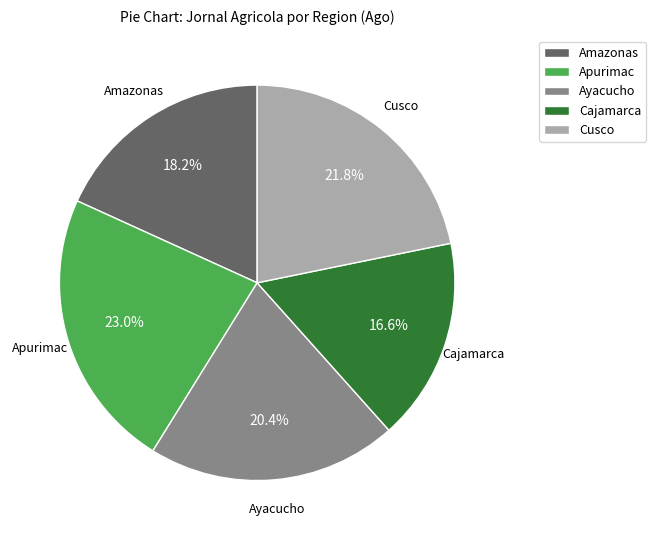

What percentage is NOT represented by Apurimac?

77.0%